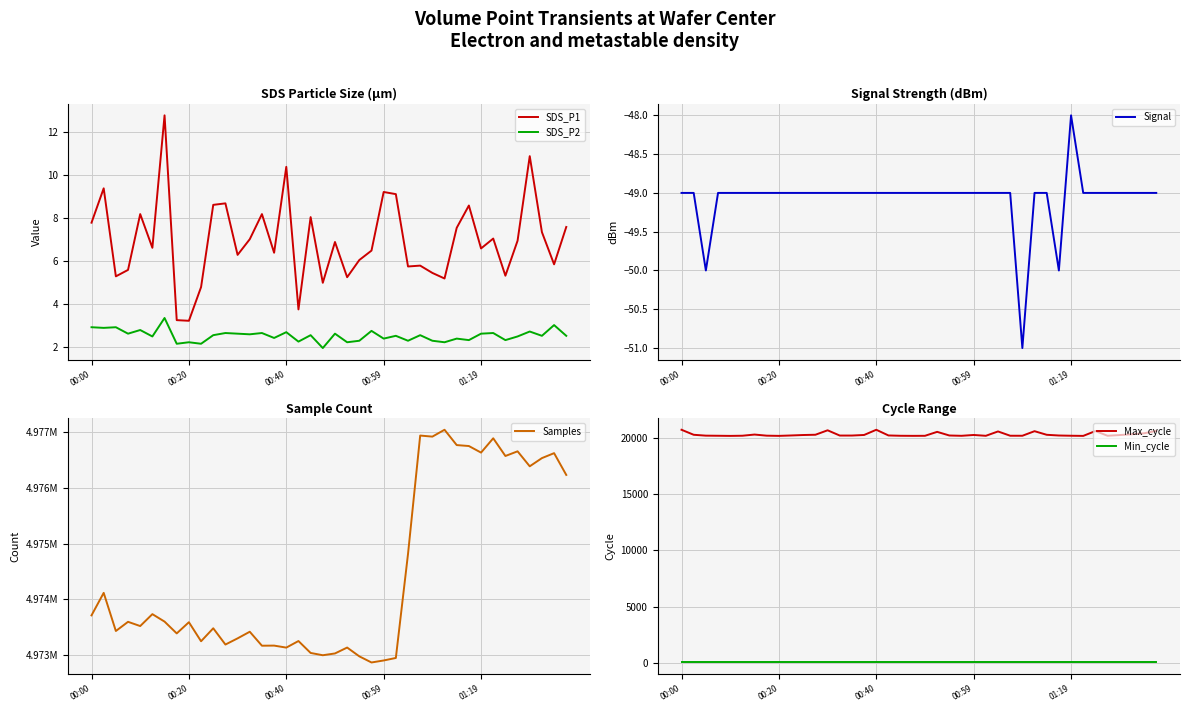

What is the minimum value for SDS_P1?

3.2